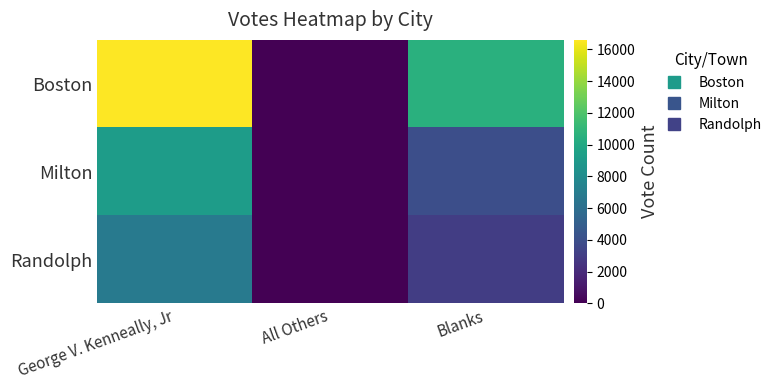

Reading left to right, what are all the values shown in this chart?

Boston: George V. Kenneally, Jr=16604	All Others=0	Blanks=10548
Milton: George V. Kenneally, Jr=9184	All Others=0	Blanks=4017
Randolph: George V. Kenneally, Jr=6755	All Others=0	Blanks=2993